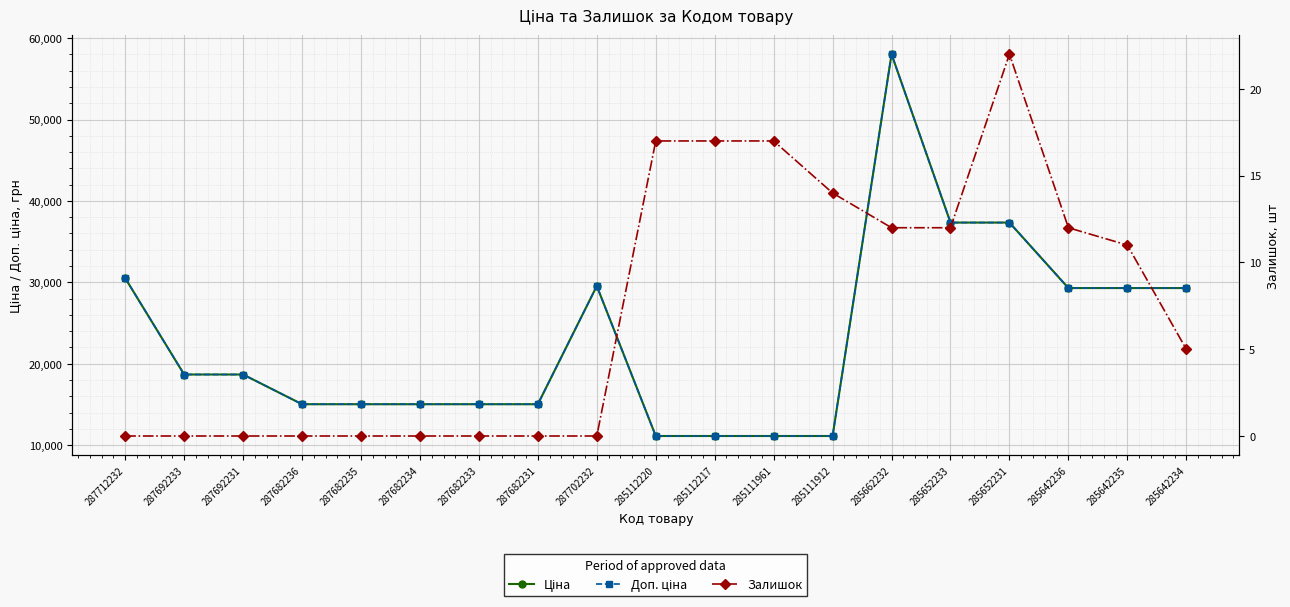

What is the spread (max minus min) of values at 287682236?

15019.2